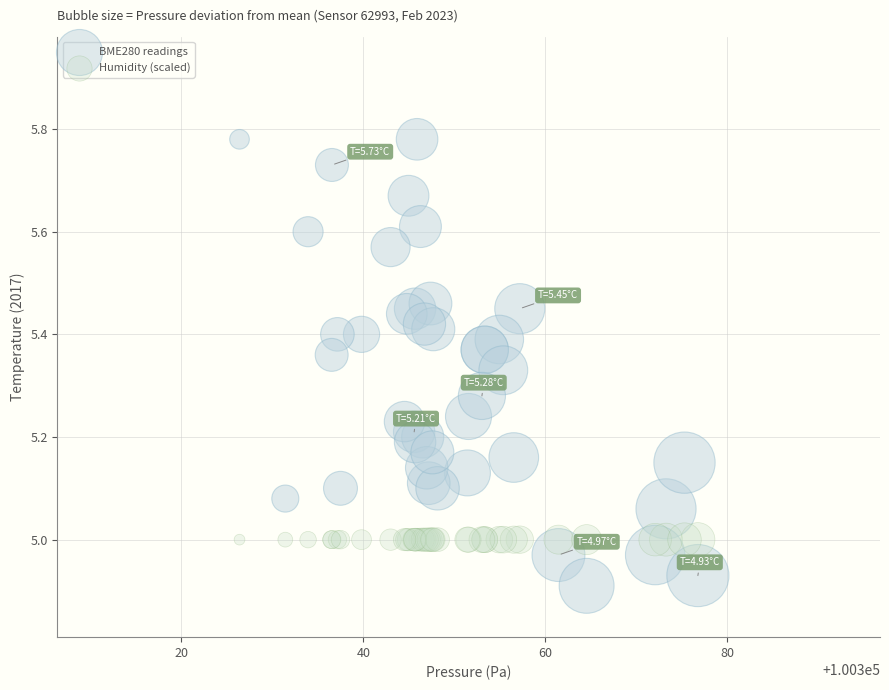

Which series contains the lowest Y value?

BME280 readings